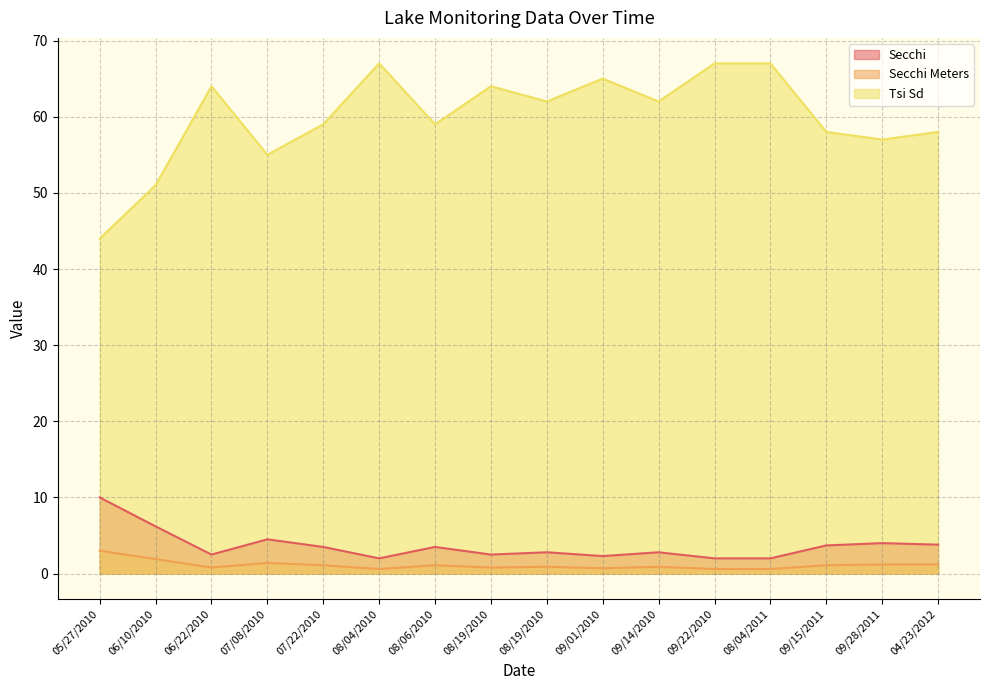

True or false: Tsi Sd has more than 0 points higher than both neighbors.

True